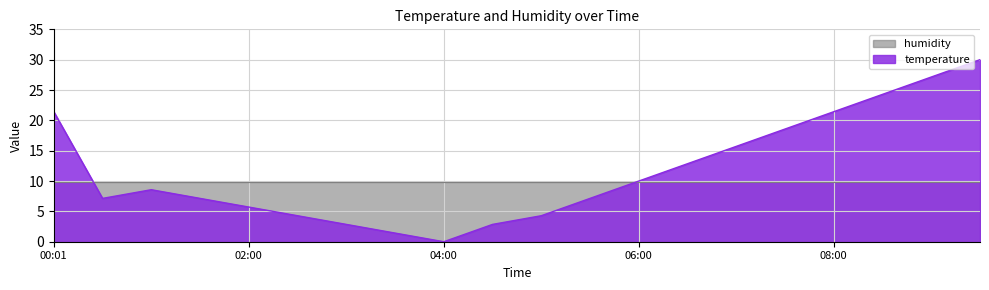

Between 09:00 and 09:30, which is larger?

09:30